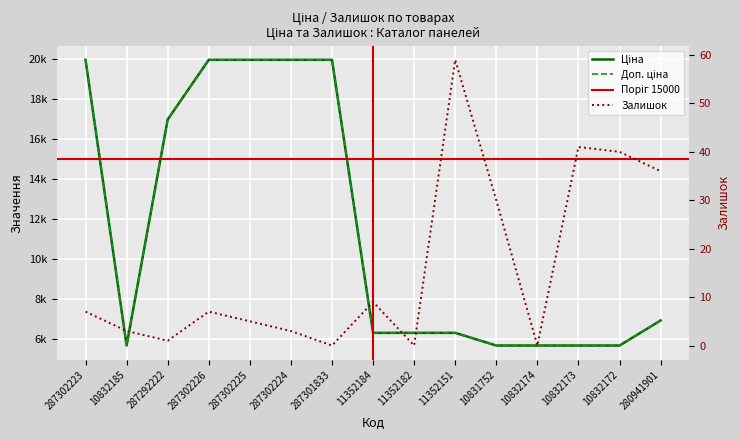

Rank the series at 11352184 from highest to lowest value.

Ціна, Доп. ціна, Залишок